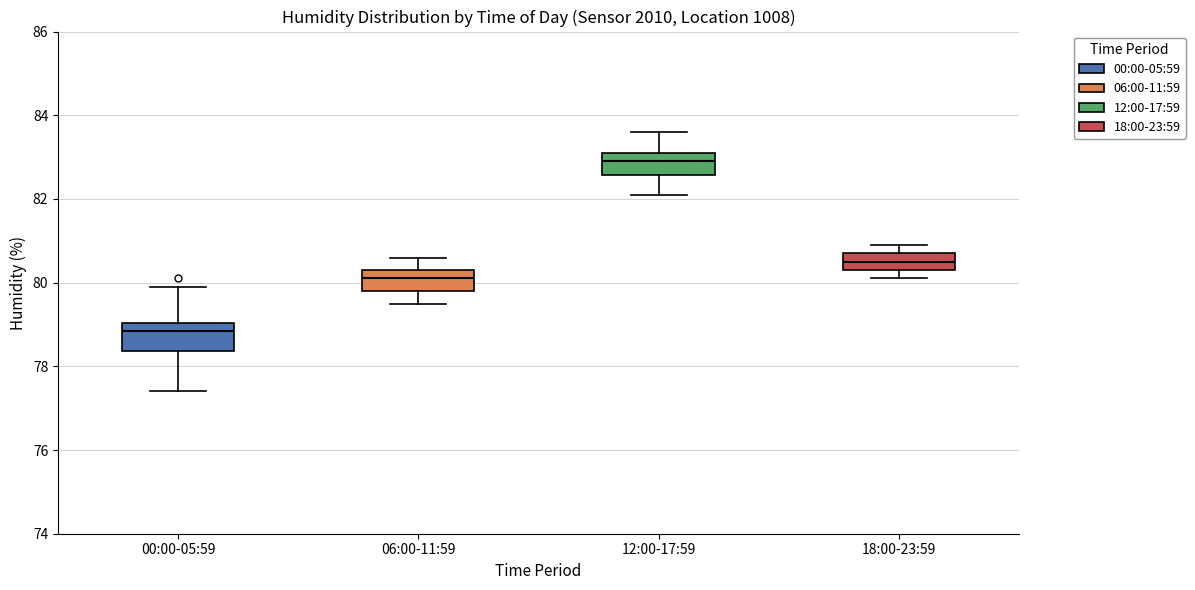

Where does the lower whisker of the box for 06:00-11:59 end on the y-axis? The values are not printed on the chart, so give them approximately, as read against the axis.

79.6